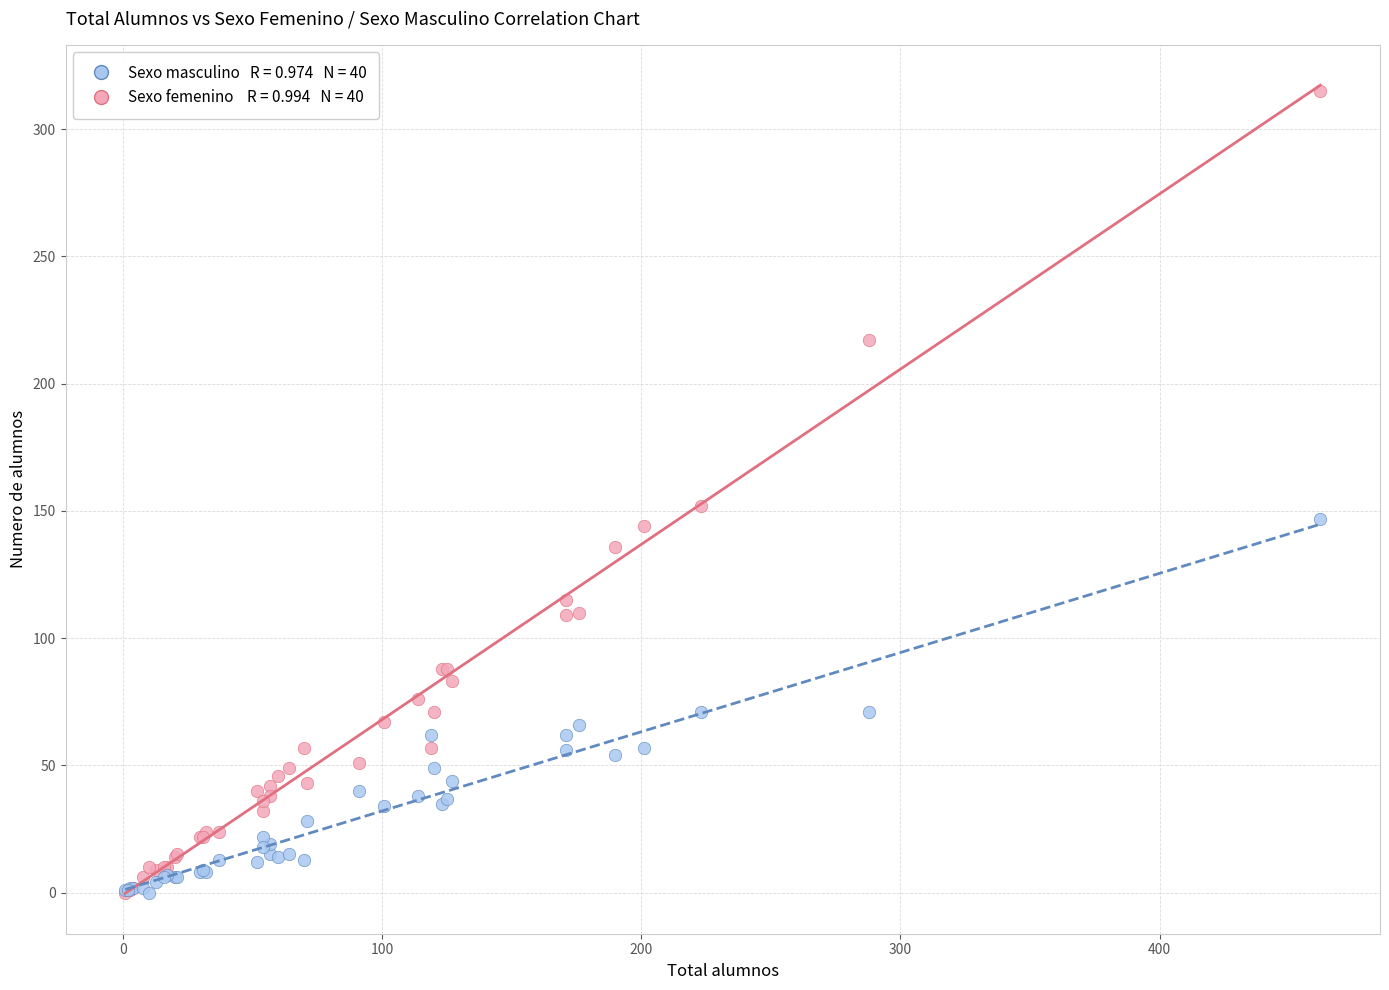

Across all series, what Y value is closest to 157?

152